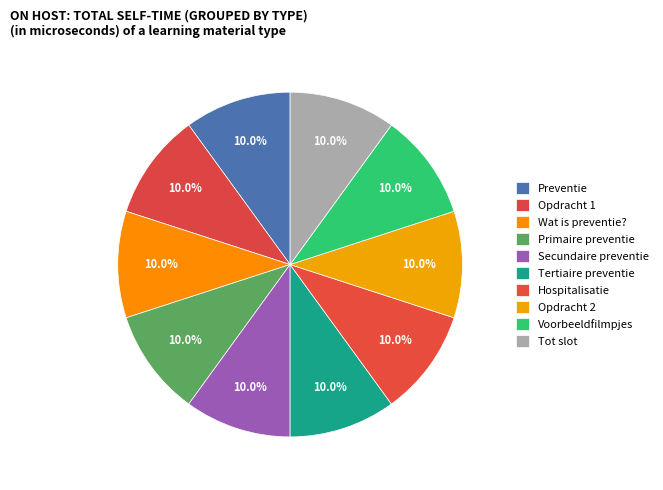

Rank the categories by value from highest to lowest.

Preventie, Hospitalisatie, Tot slot, Opdracht 2, Voorbeeldfilmpjes, Tertiaire preventie, Secundaire preventie, Primaire preventie, Wat is preventie?, Opdracht 1